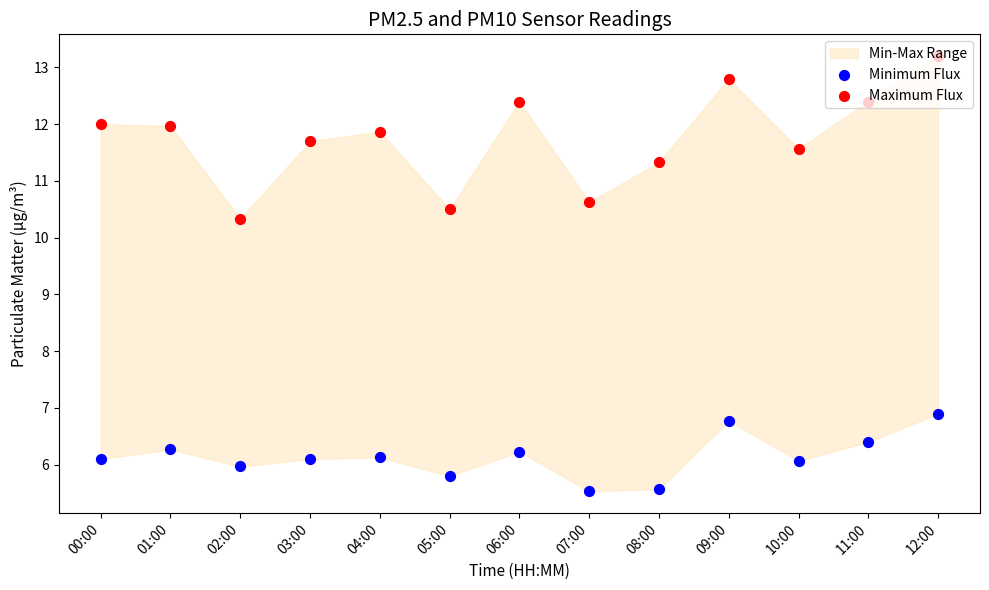

At which category is the sum across all series the highest?

12:00